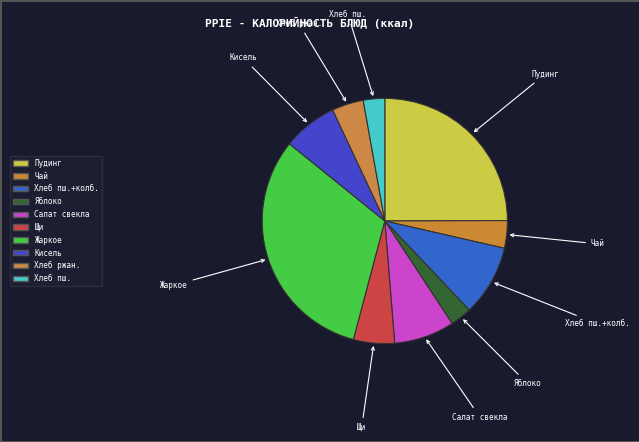

To the nearest percent, what is the difference between the largest and smallest slice percentages?

29%